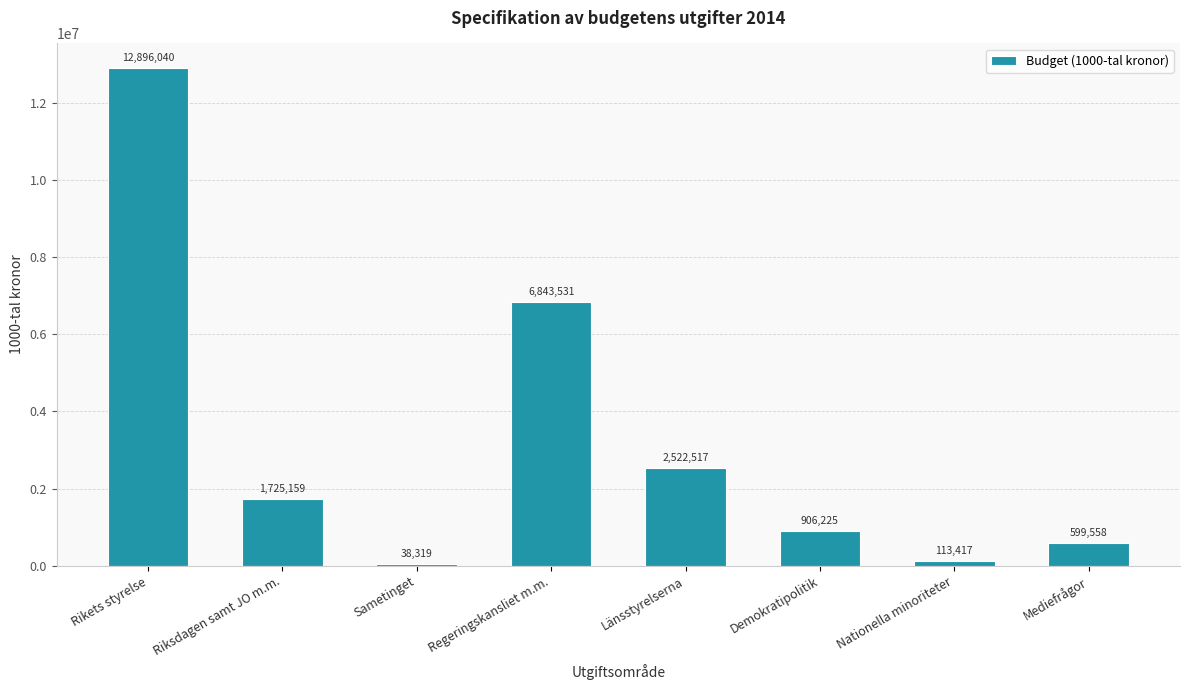

Is it true that the value at Riksdagen samt JO m.m. is 2889616?

False